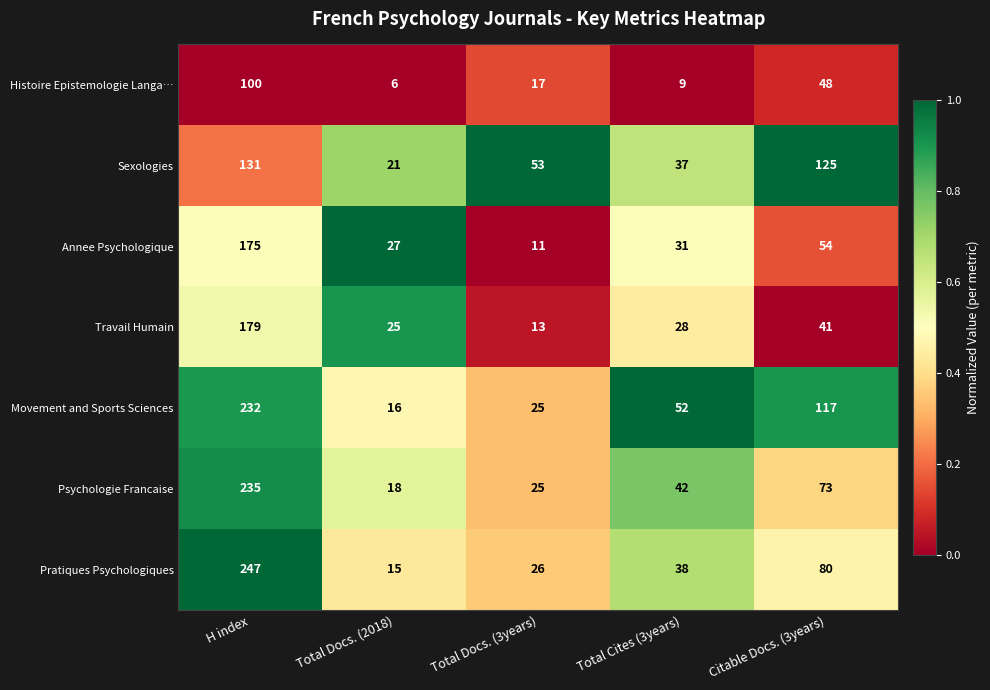

What is the difference between the highest and lowest values at Total Docs. (2018)?

21